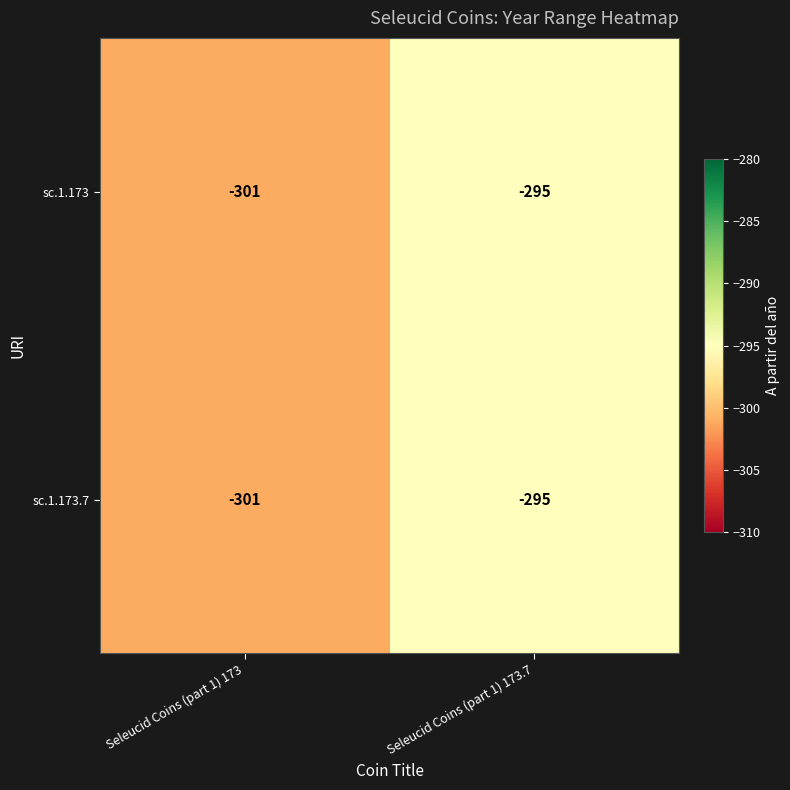

What is the difference between the maximum and minimum values in the sc.1.173 series?

6